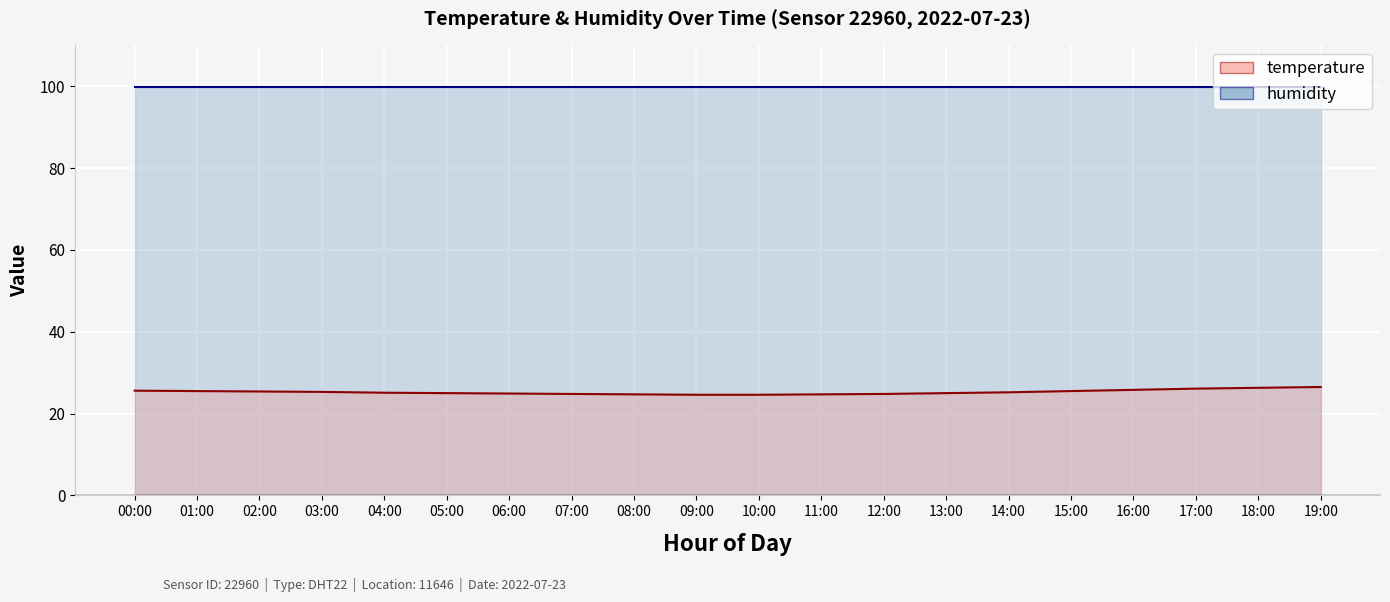

What is the maximum value shown in the chart?

99.9